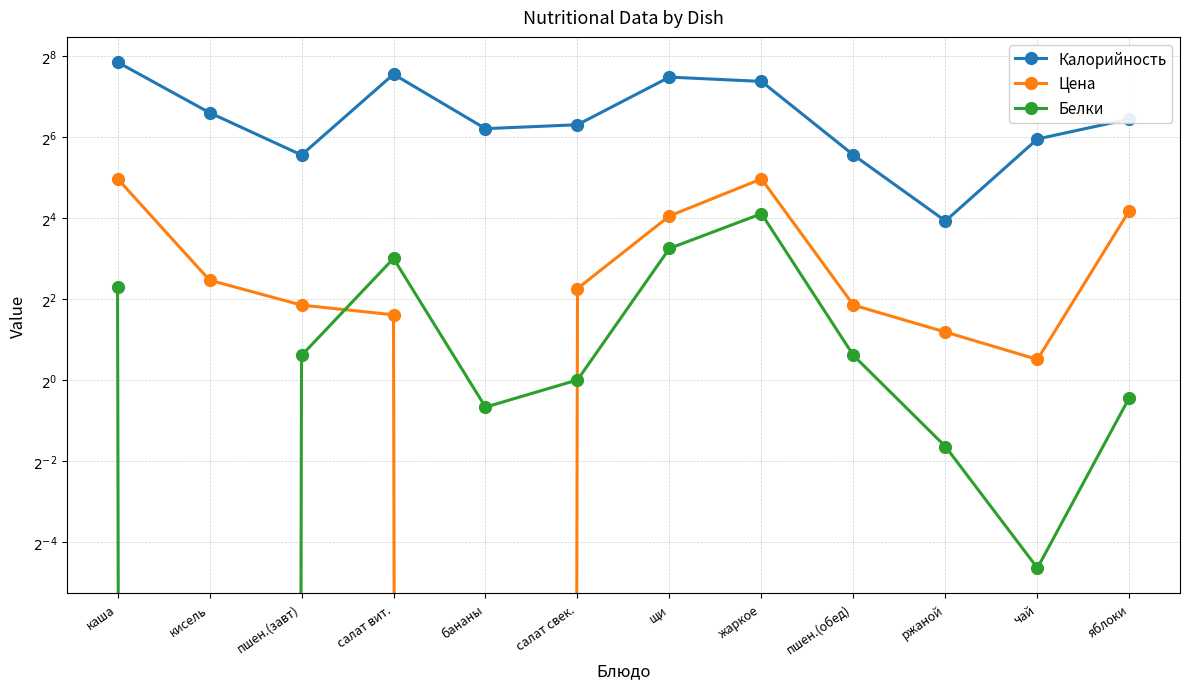

The Цена series shows 23.7 at яблоки. True or false?

False